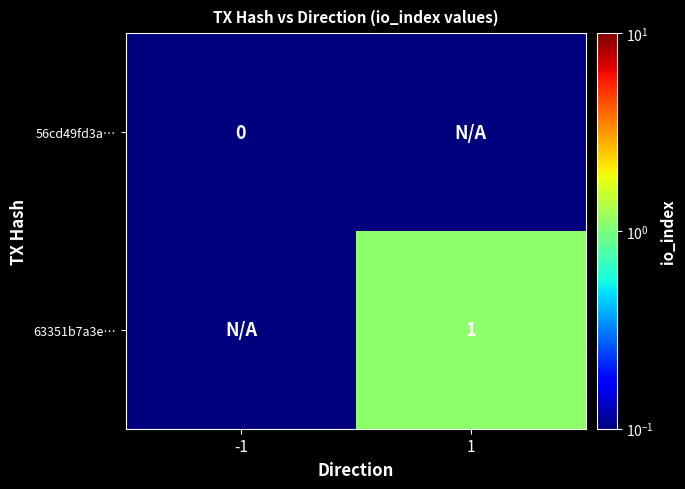

The 63351b7a3e… series shows 1.0 at 1. True or false?

True